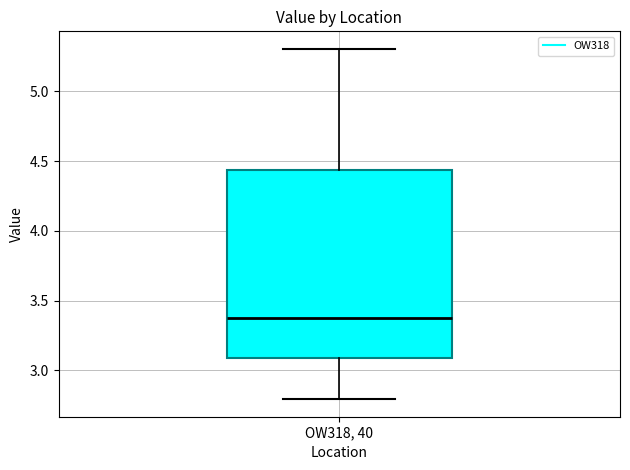

Transcribe this box plot: give where the median line is, the range the box spans, and where the two whiskers end, as read against the y-axis. The values are not printed on the chart, so give them approximately, as read against the axis.

median 3.40, box 3.10 to 4.45, whiskers 2.80 to 5.30